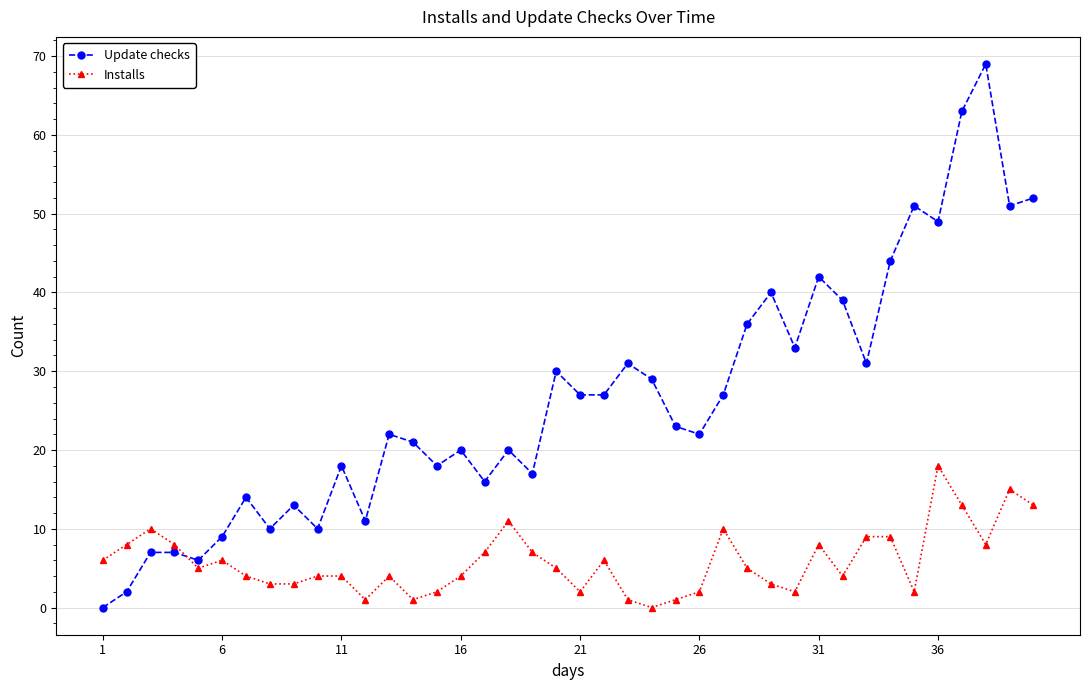

Which series ends up on top after the final intersection of Installs and Update checks?

Update checks